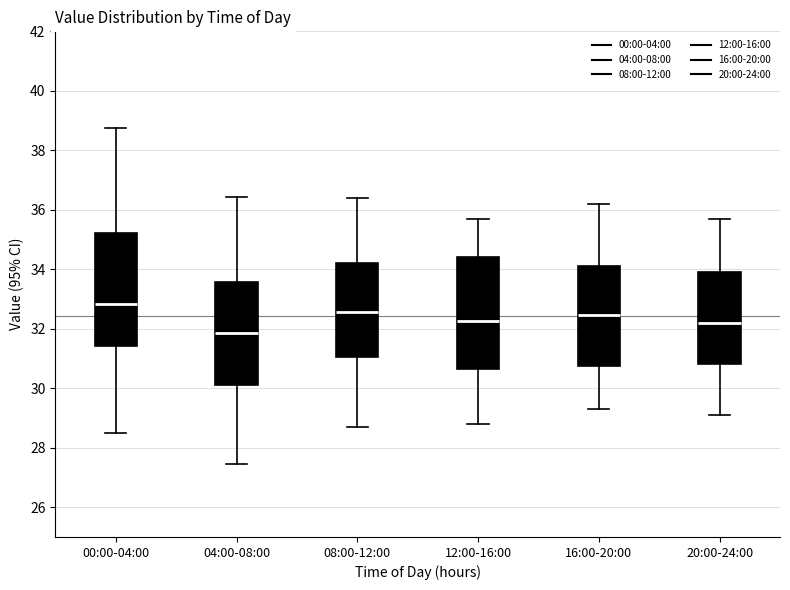

Which box has the lowest median line?

04:00-08:00